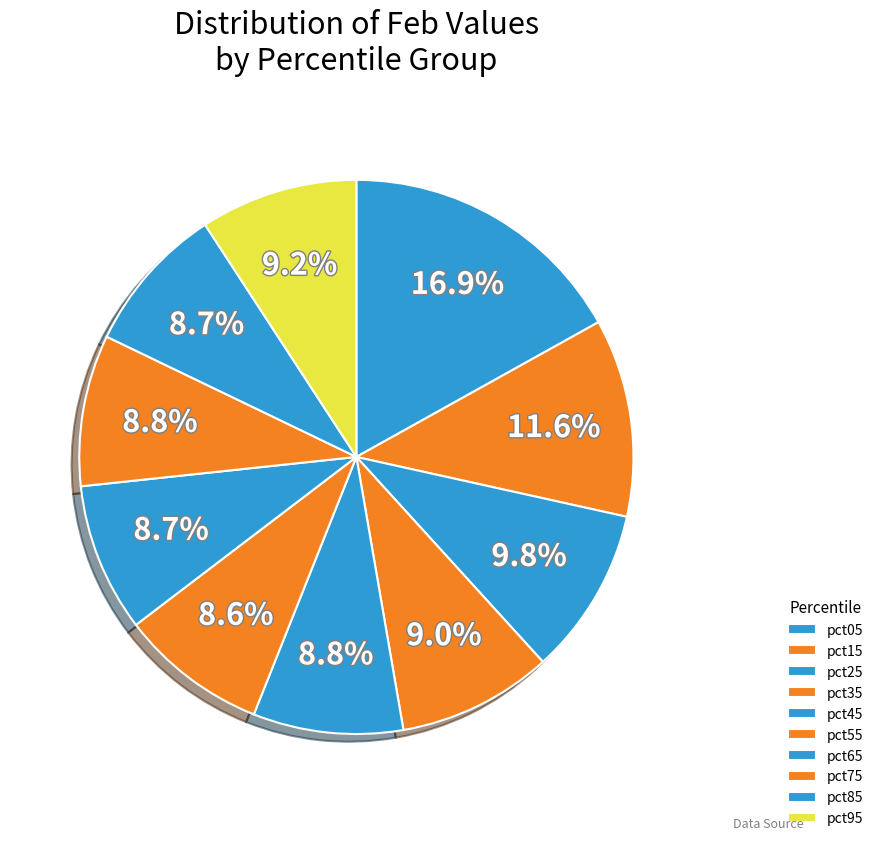

Is pct45 the majority of the pie?

No